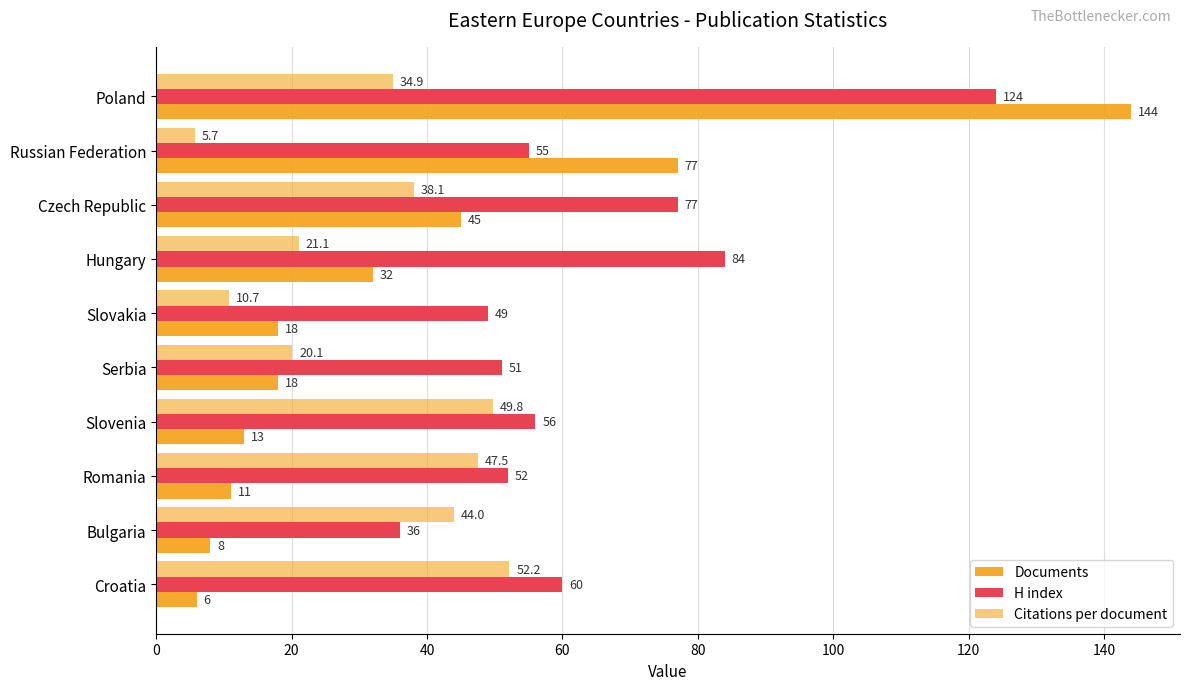

Count the number of data series in this chart.

3